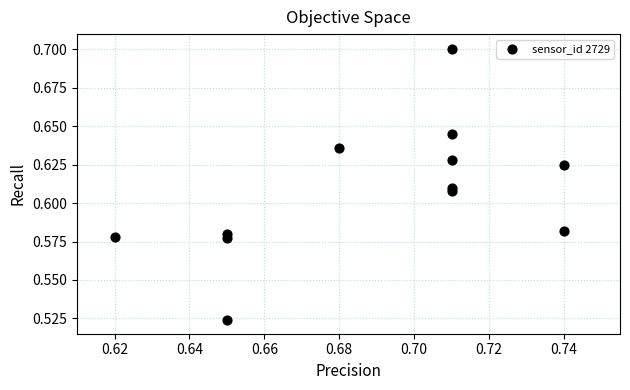

What is the average X value?

0.7